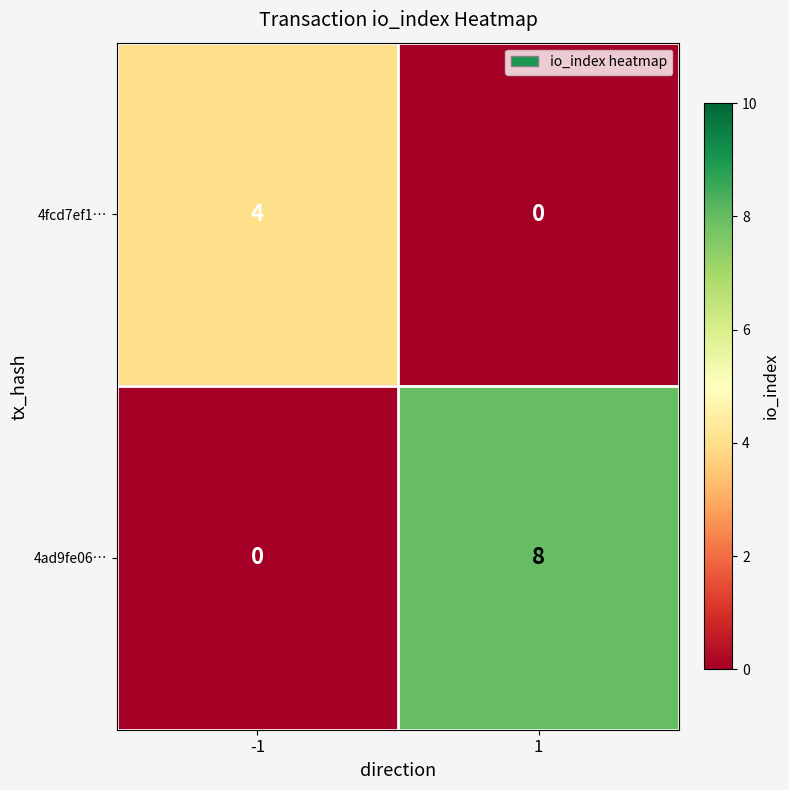

Reading right to left, transcribe all the data shown in this chart.

4fcd7ef1…: 0	4
4ad9fe06…: 8	0